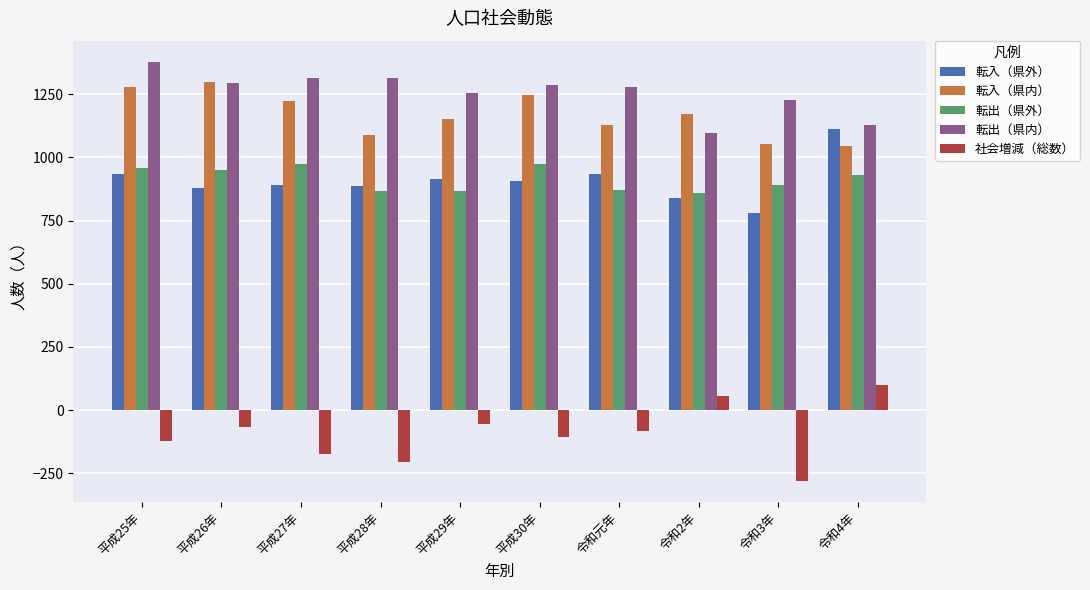

At which label is 転入（県外） closest to 947?

令和元年